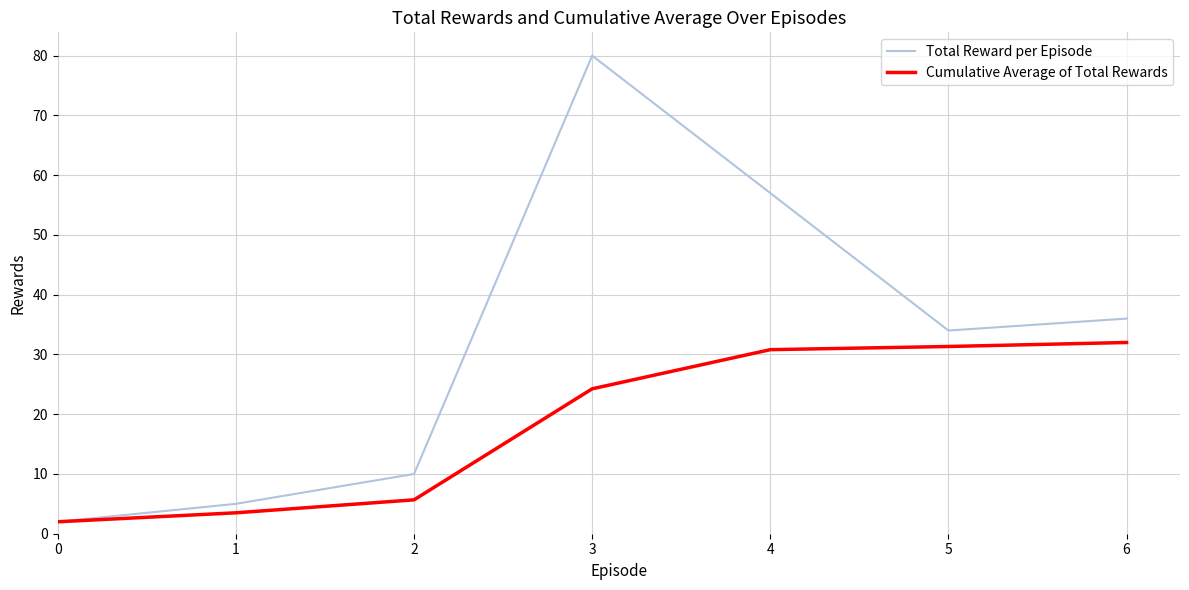

The Cumulative Average of Total Rewards series shows 32.0 at 6. True or false?

True